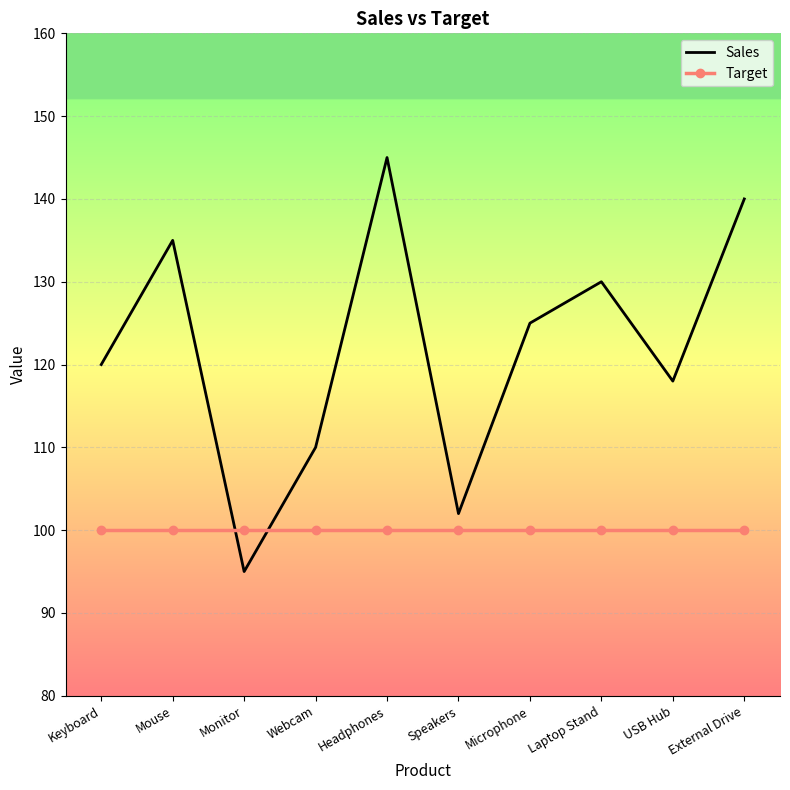

At which category is the sum across all series the highest?

Headphones